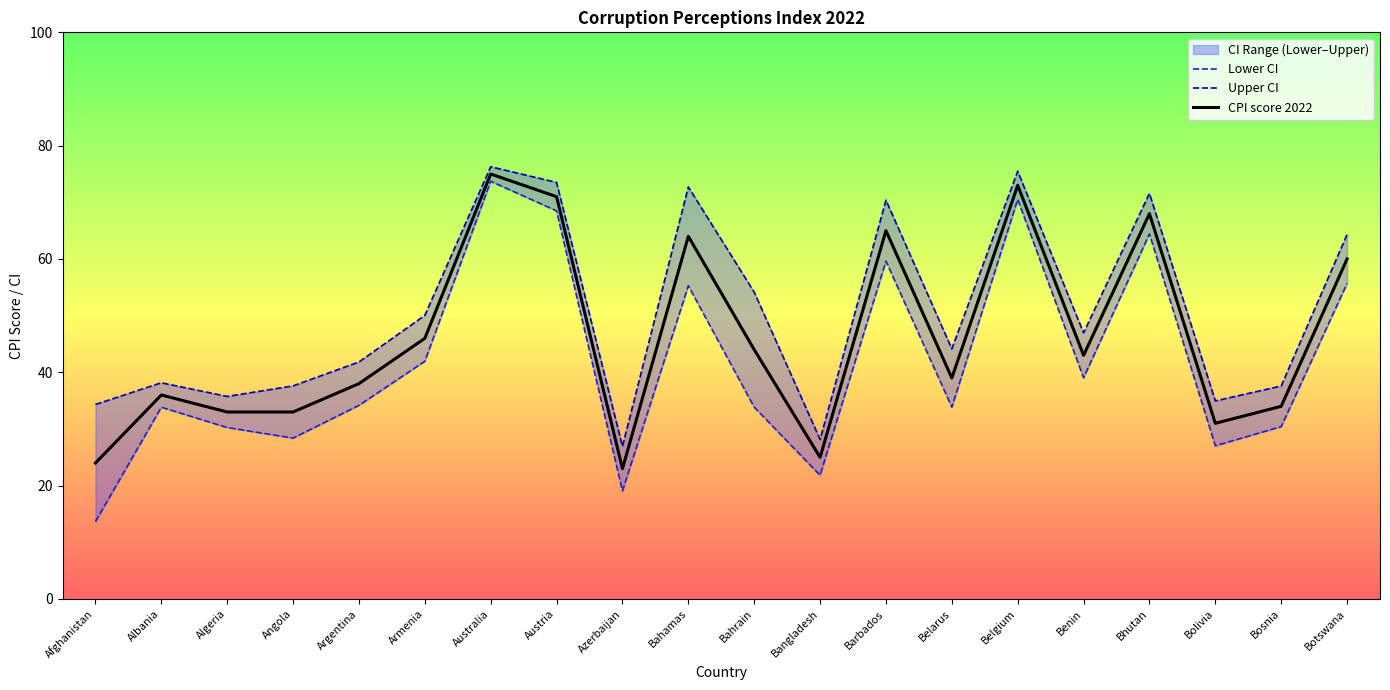

Where is CPI score 2022 nearest to the value 49?

Armenia